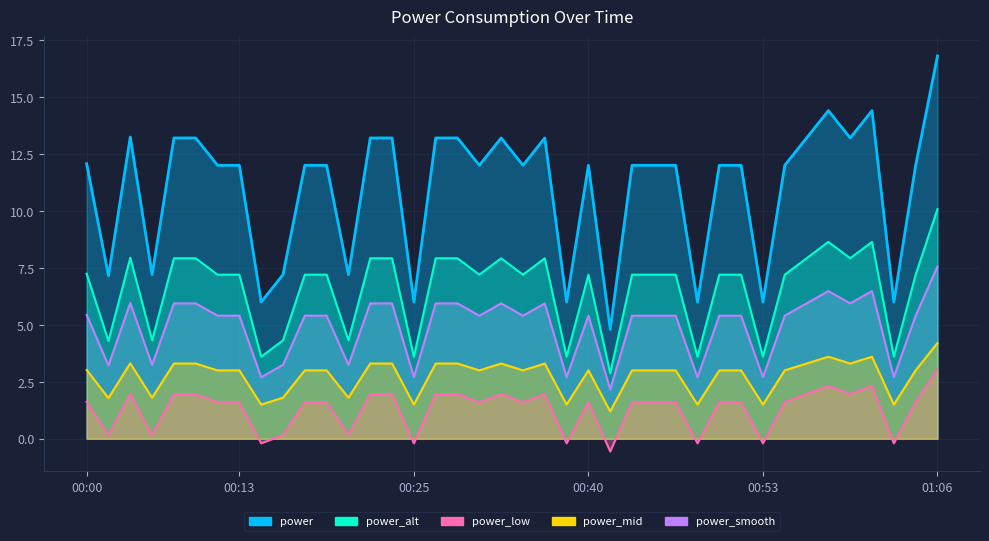

What is the average value?

1.3